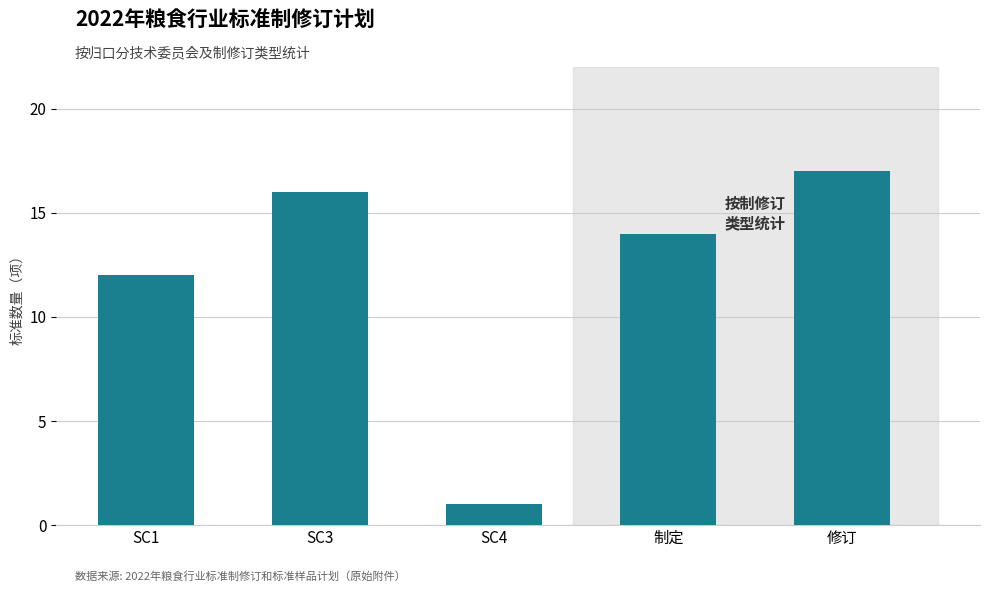

What is the difference between the maximum and minimum values?

16